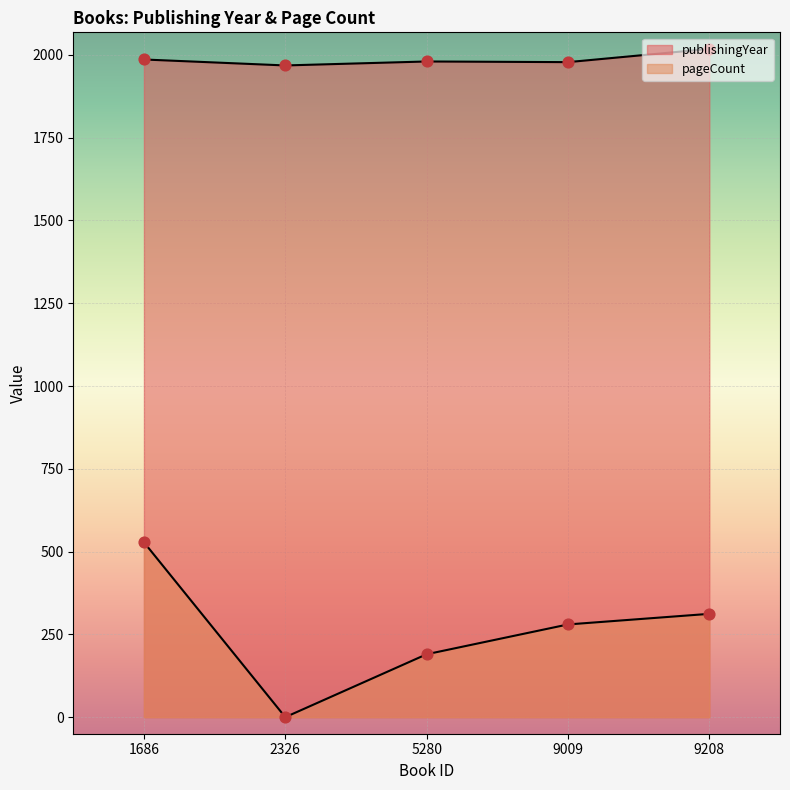

What is the total value across all series at 9009?

2258